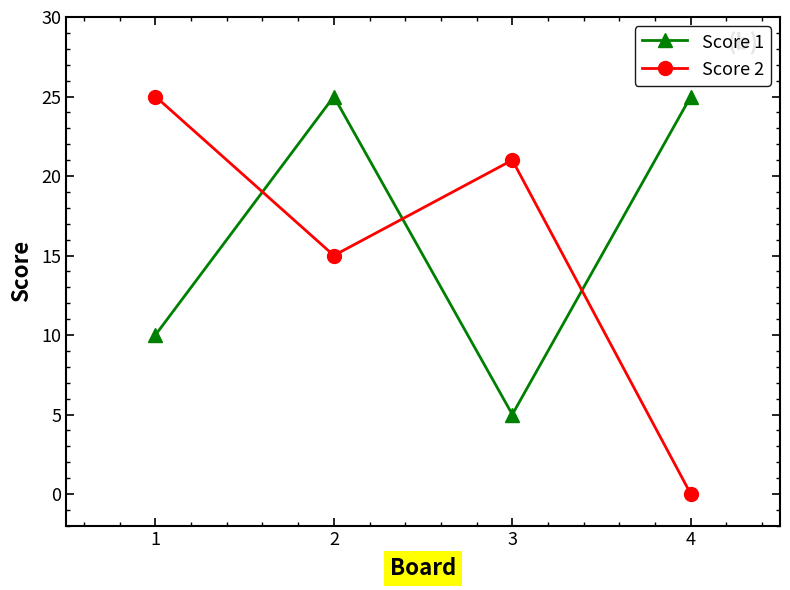

How many Score 1 values are between 10 and 25?

3